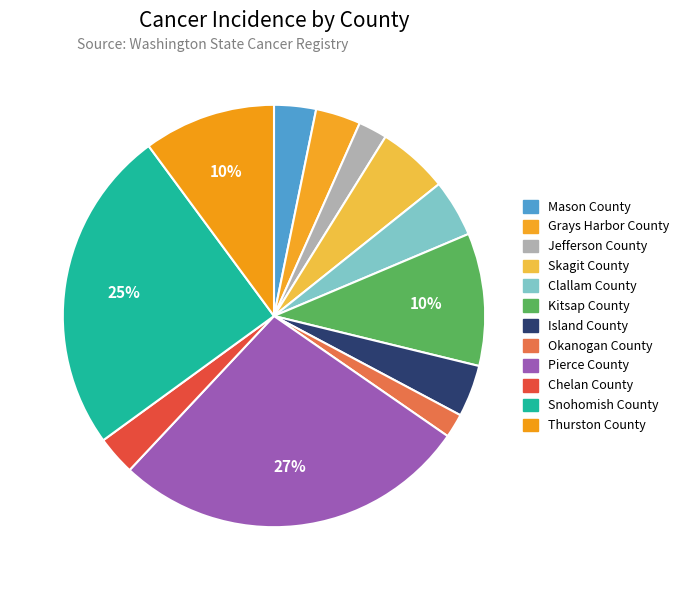

What is the ratio of the value at Snohomish County to the value at Skagit County?

4.6